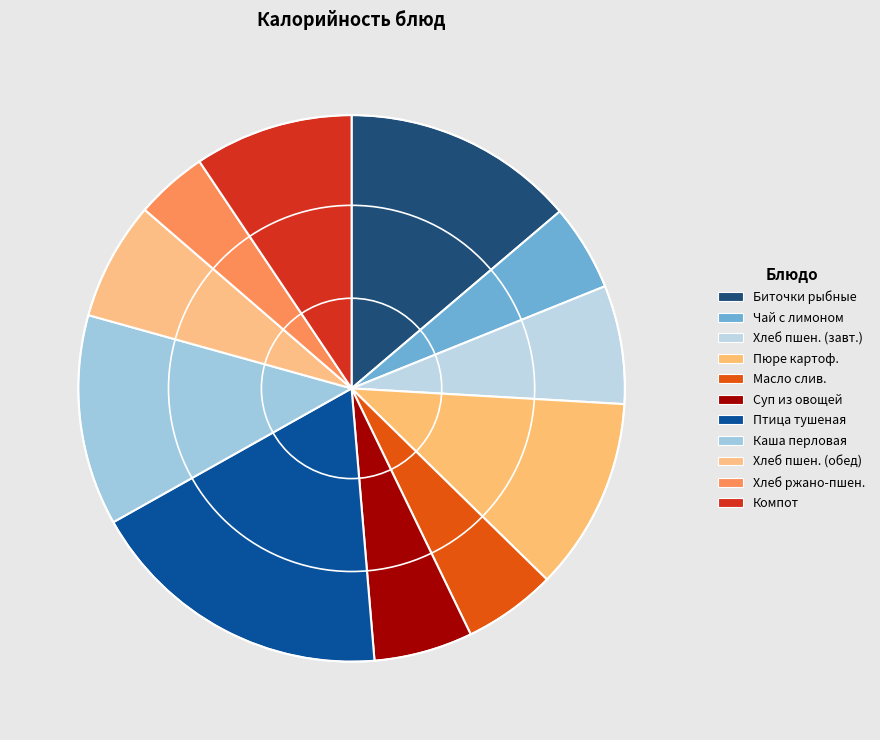

To the nearest percent, what is the difference between the largest and smallest slice percentages?

14%